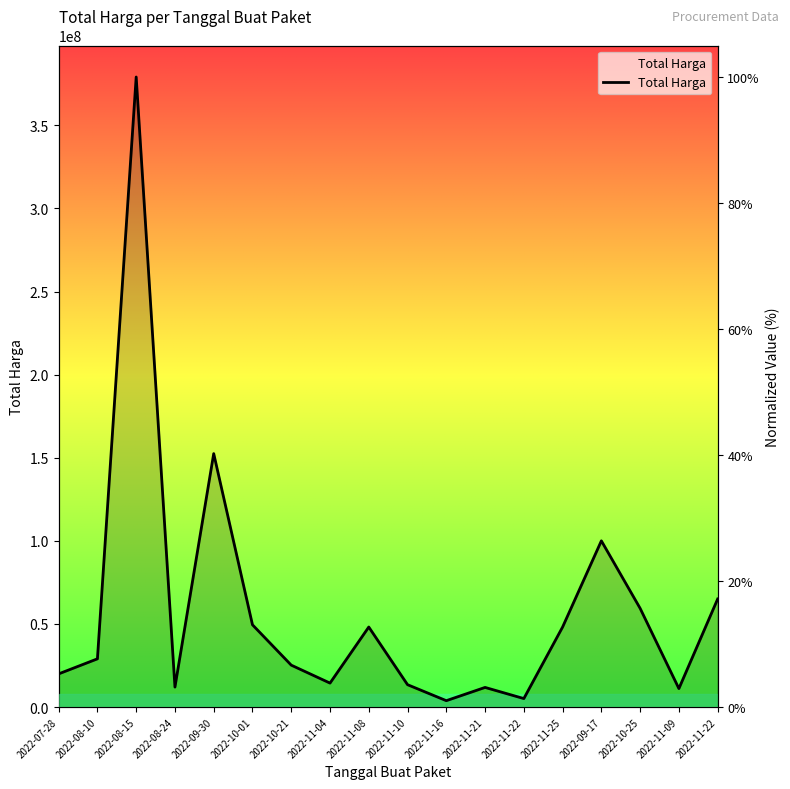

What is the difference between the maximum and minimum values?

99.0